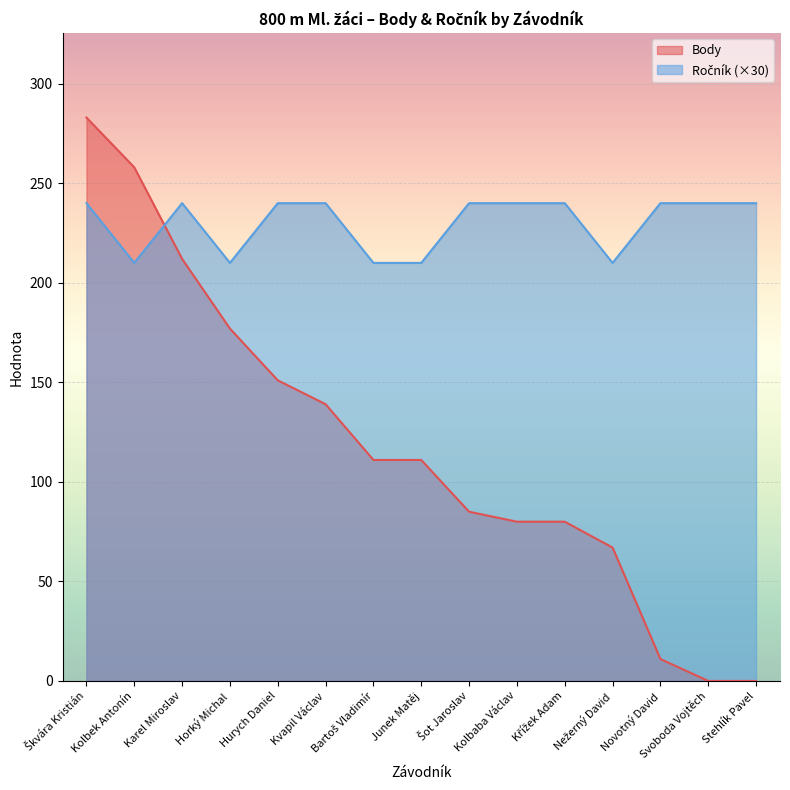

Reading left to right, list all the values displayed in this chart.

Body: Škvára Kristián=283	Kolbek Antonín=258	Karel Miroslav=212	Horký Michal=177	Hurych Daniel=151	Kvapil Václav=139	Bartoš Vladimír=111	Junek Matěj=111	Šot Jaroslav=85	Kolbaba Václav=80	Křížek Adam=80	Nežerný David=67	Novotný David=11	Svoboda Vojtěch=0	Stehlík Pavel=0
Ročník: Škvára Kristián=240	Kolbek Antonín=210	Karel Miroslav=240	Horký Michal=210	Hurych Daniel=240	Kvapil Václav=240	Bartoš Vladimír=210	Junek Matěj=210	Šot Jaroslav=240	Kolbaba Václav=240	Křížek Adam=240	Nežerný David=210	Novotný David=240	Svoboda Vojtěch=240	Stehlík Pavel=240